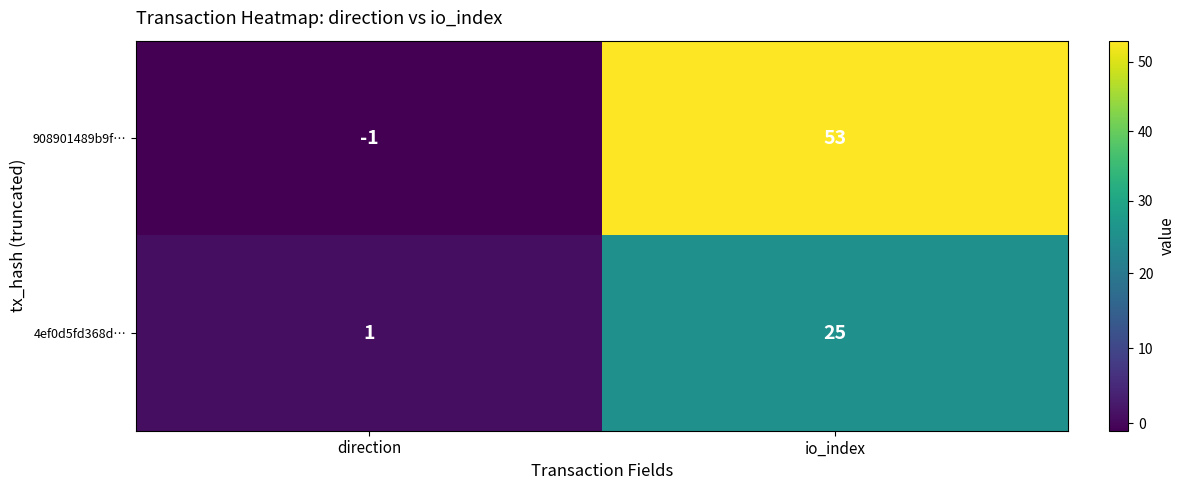

Count the number of categories in the chart.

2